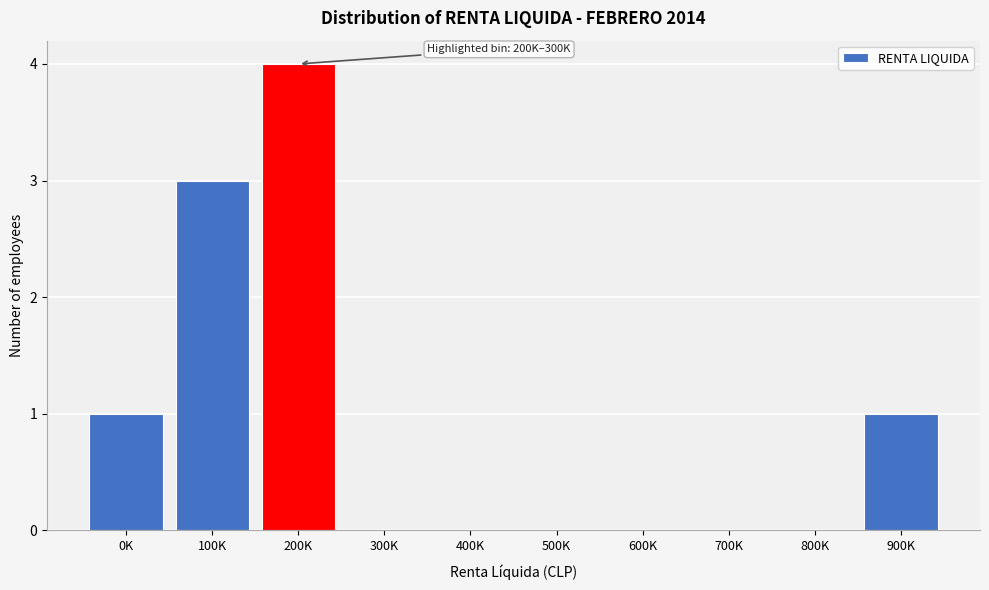

Reading left to right, transcribe all the data shown in this chart.

0K=1	100K=3	200K=4	300K=0	400K=0	500K=0	600K=0	700K=0	800K=0	900K=1